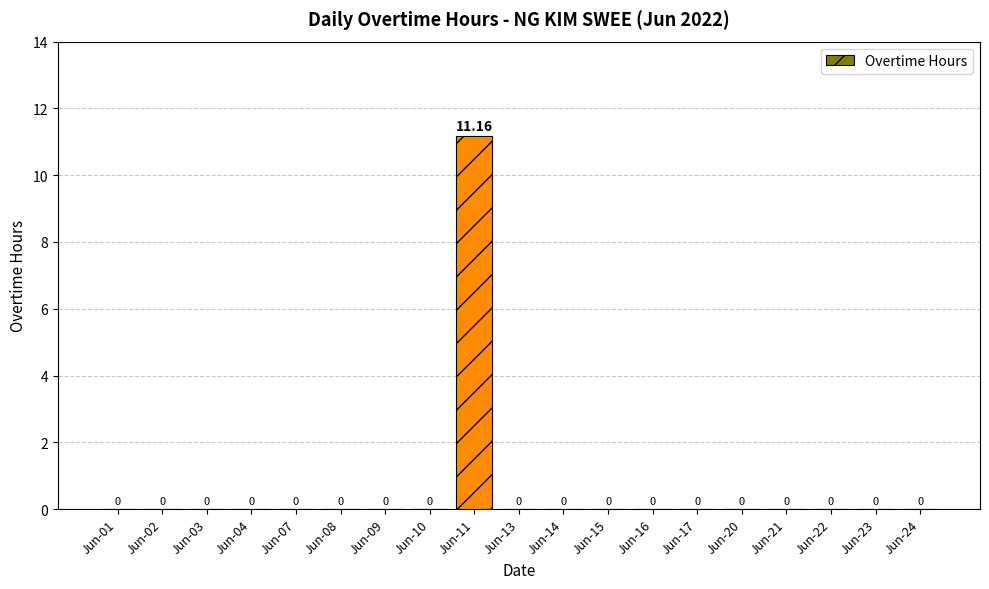

Which label corresponds to the largest value in the chart?

Jun-11